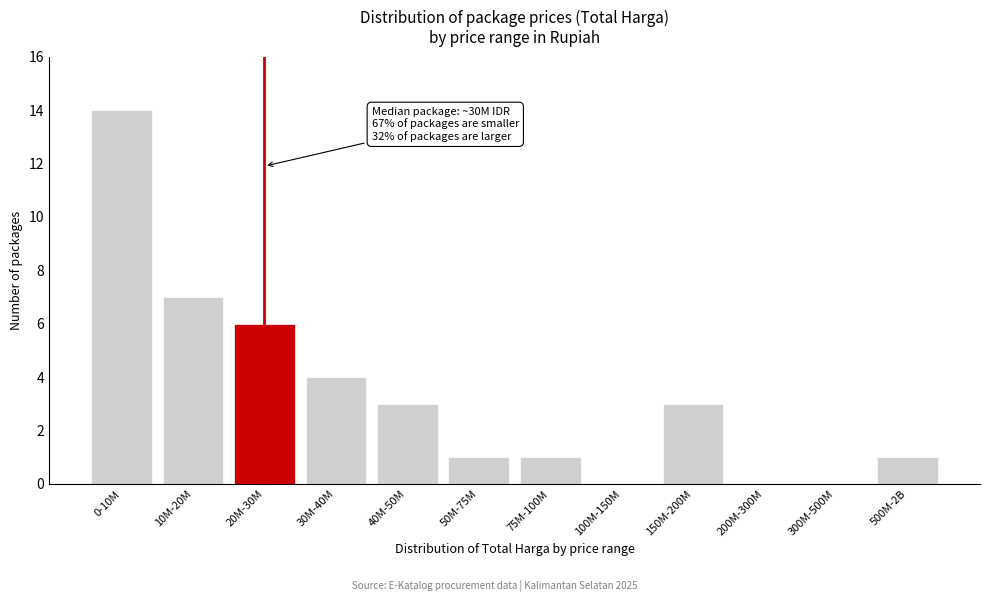

Reading left to right, transcribe all the data shown in this chart.

0-10M=14	10M-20M=7	20M-30M=6	30M-40M=4	40M-50M=3	50M-75M=1	75M-100M=1	100M-150M=0	150M-200M=3	200M-300M=0	300M-500M=0	500M-2B=1